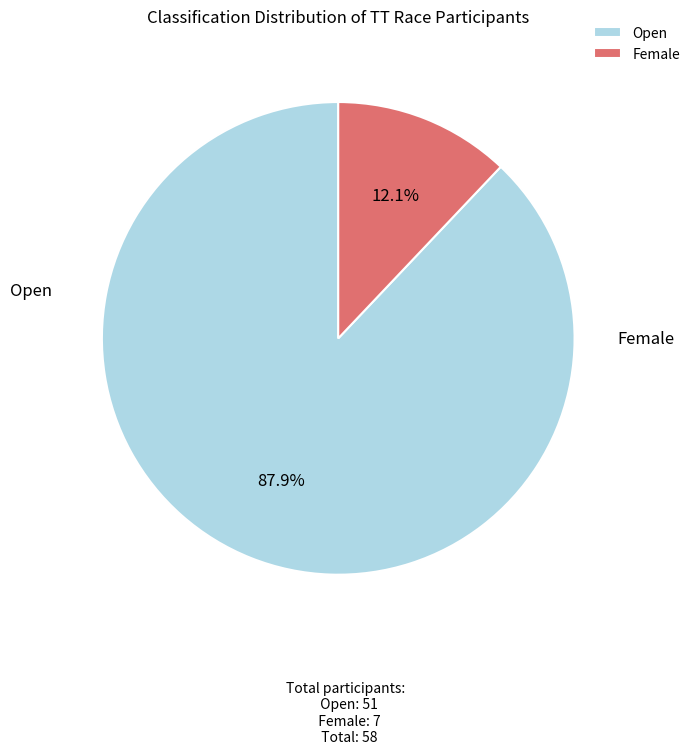

How many slices are in this pie chart?

2